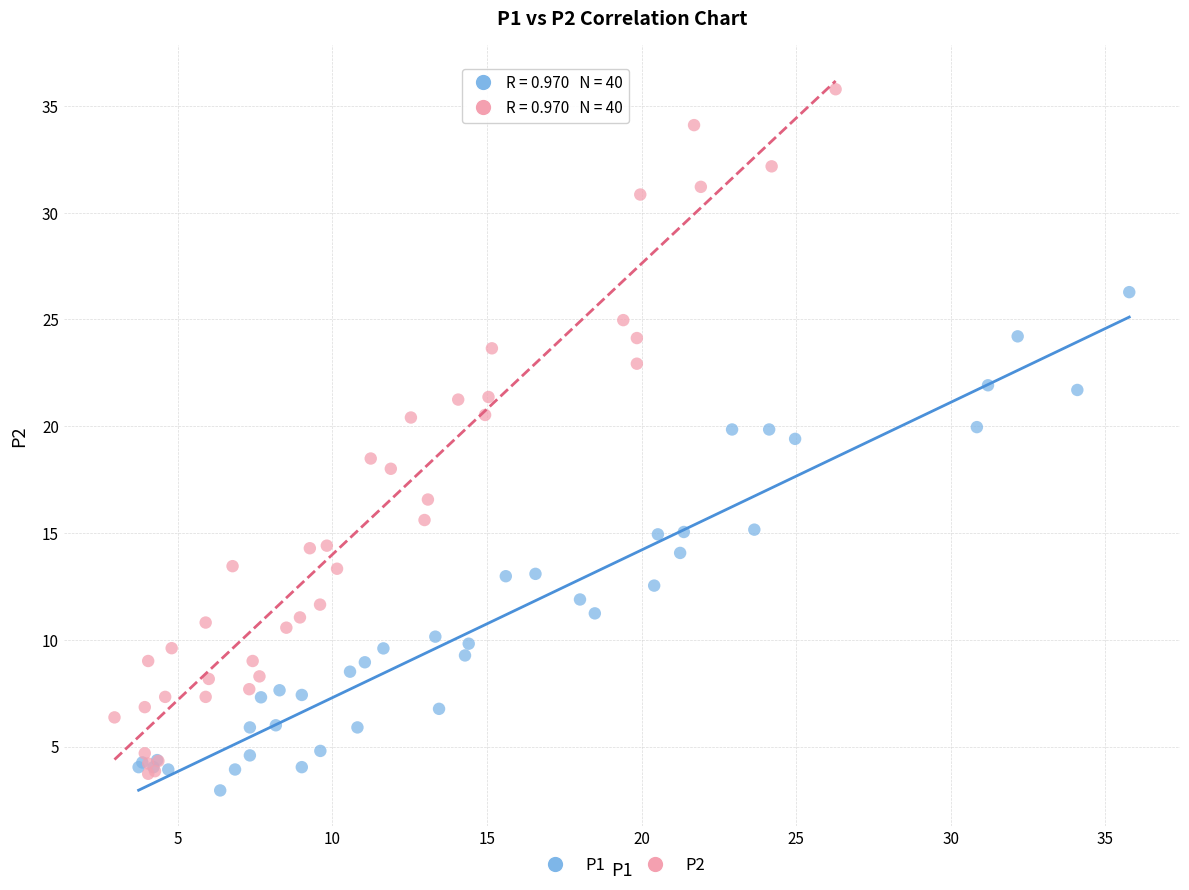

Which series contains the highest Y value?

P2